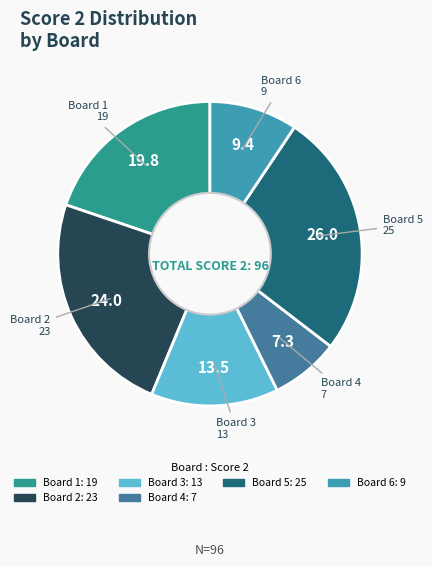

Does any single category account for the majority?

No